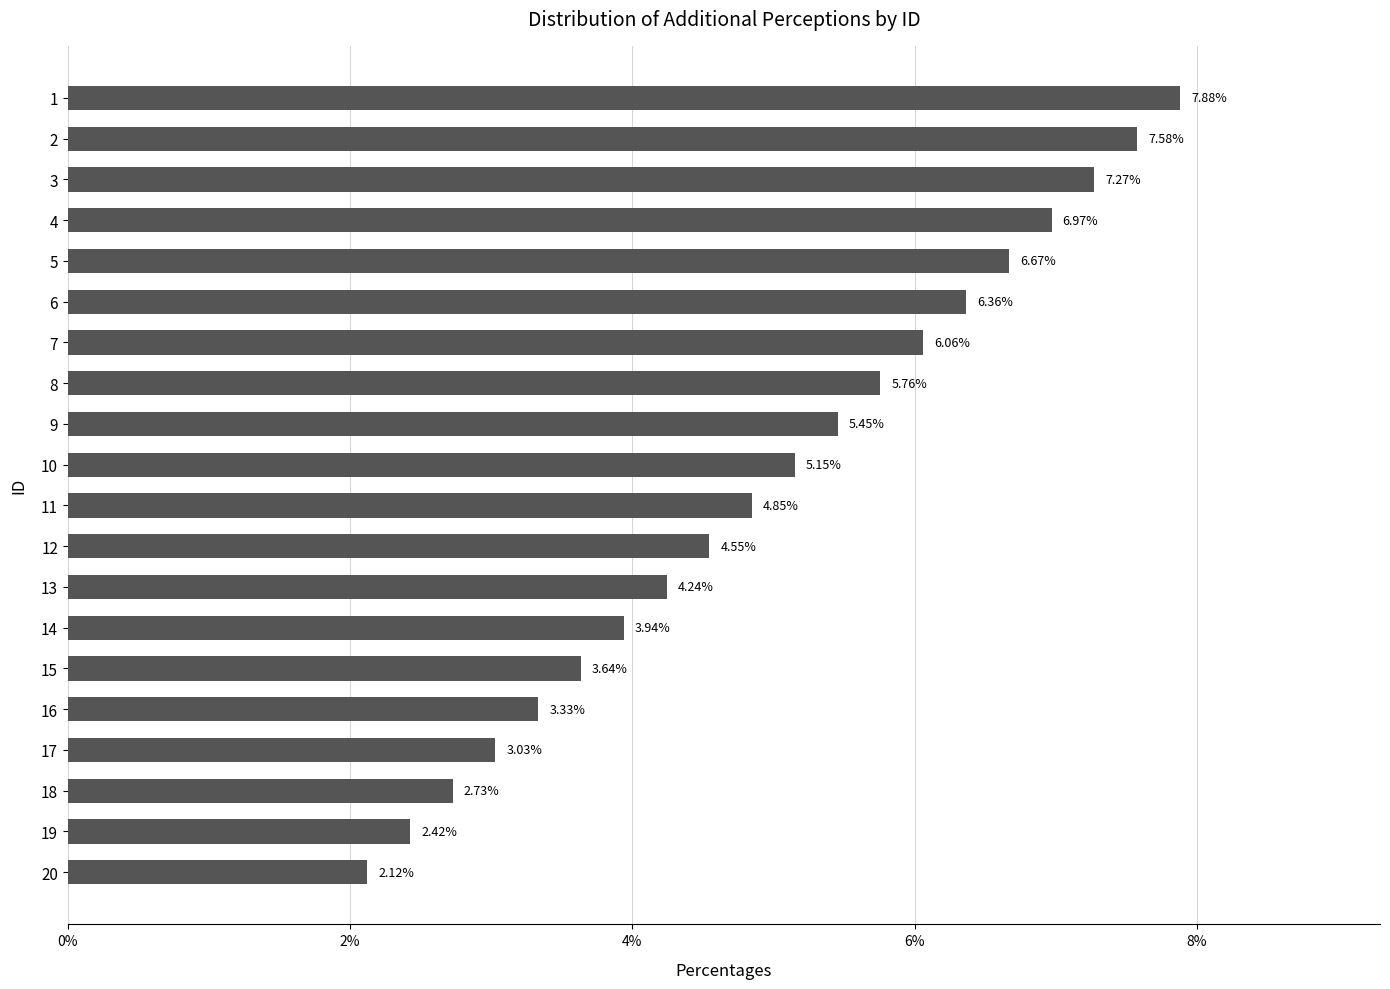

Approximately how many times larger is the value at 14 compared to 13?

0.9